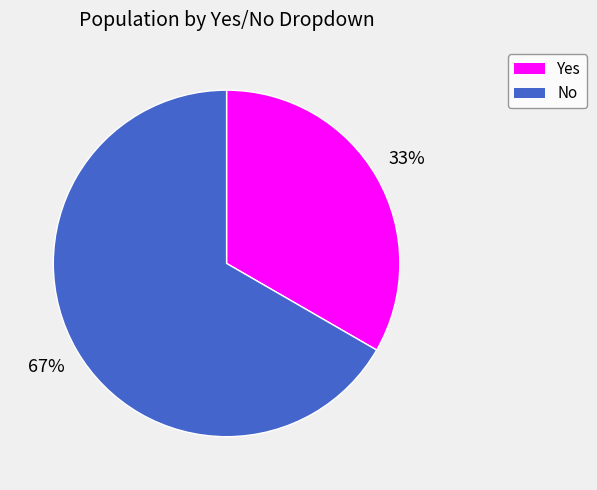

How many slices are in this pie chart?

2